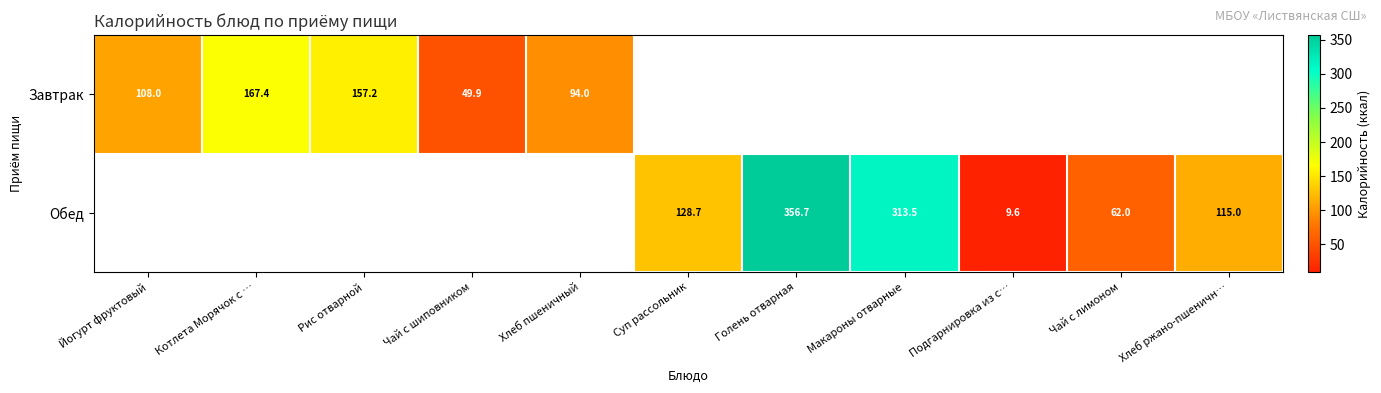

True or false: Обед has a value of 504.4 at Макароны отварные.

False